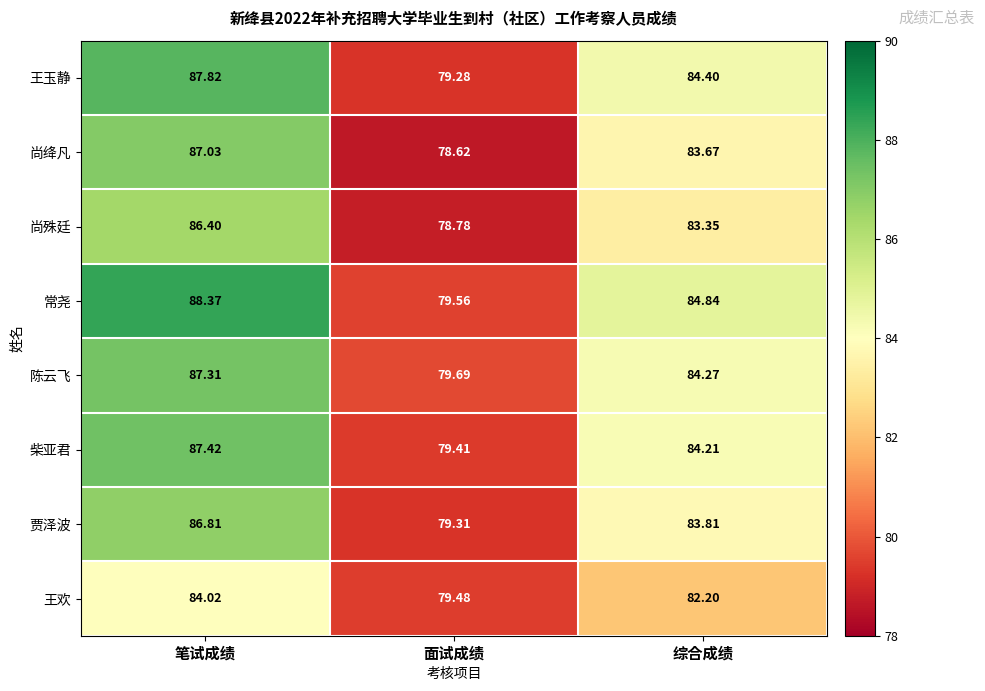

Count the number of categories in the chart.

3